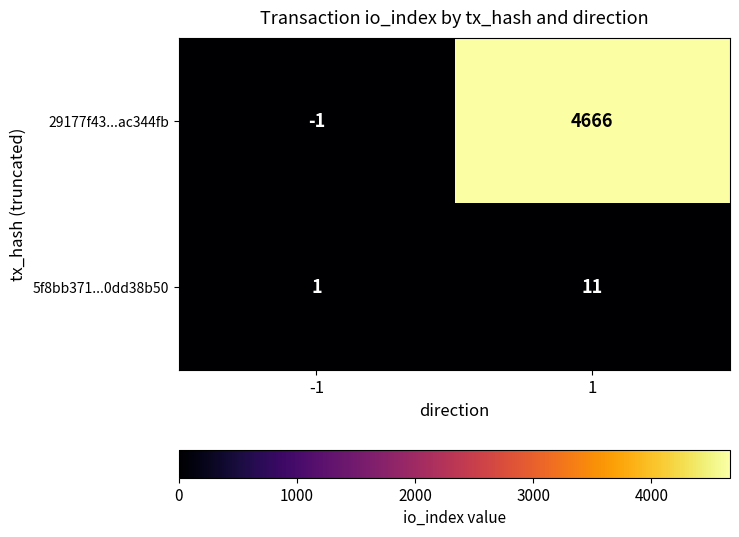

How many distinct data groups are displayed?

2